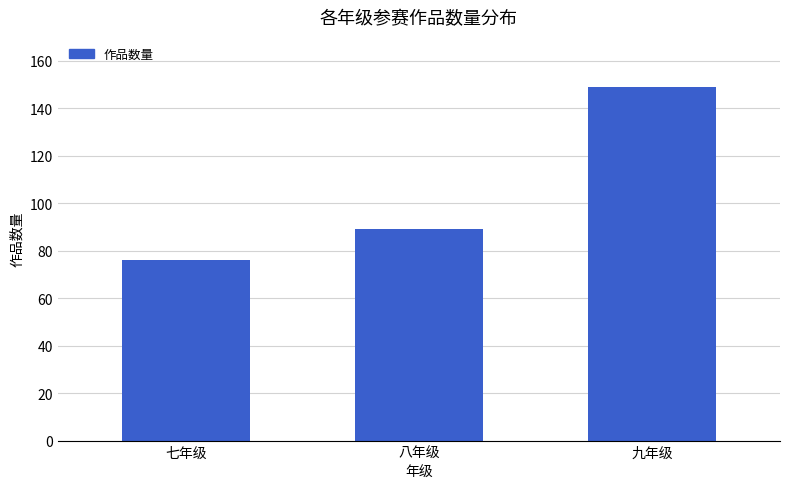

What is the difference between the values at 七年级 and 九年级?

73